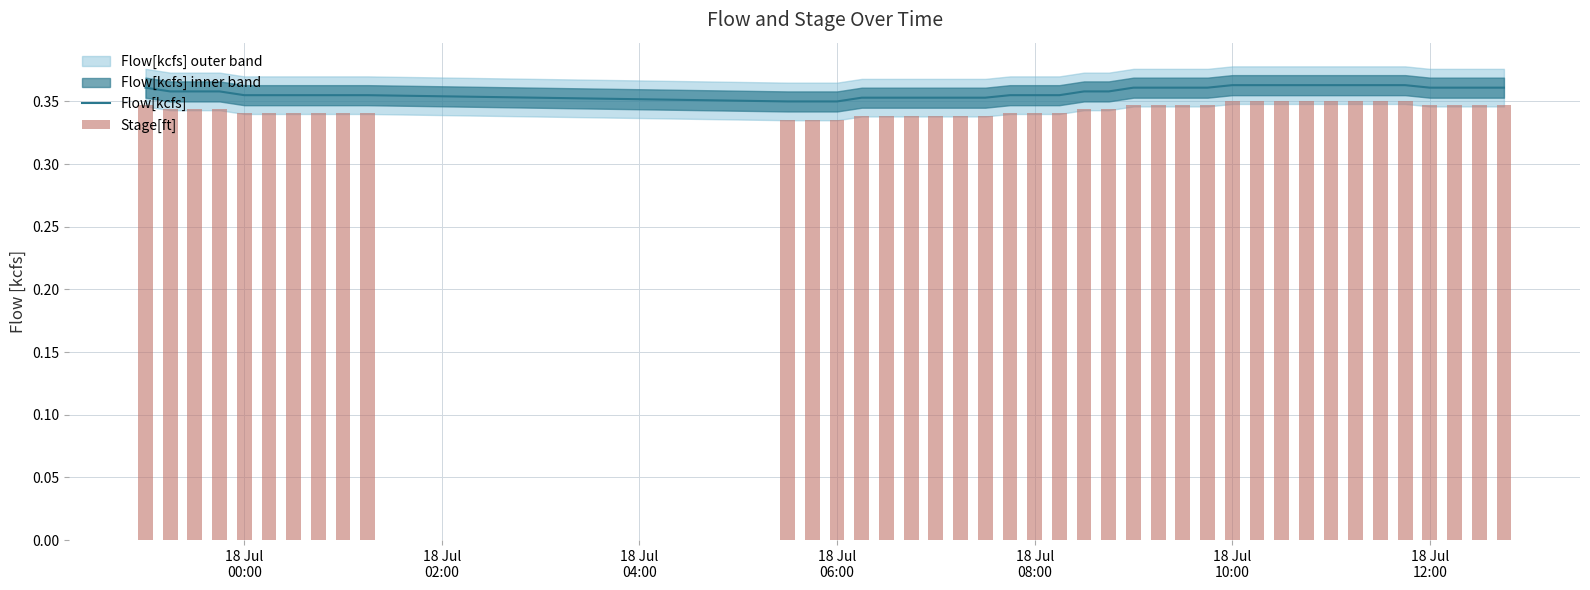

How many categories are shown in the chart?

40